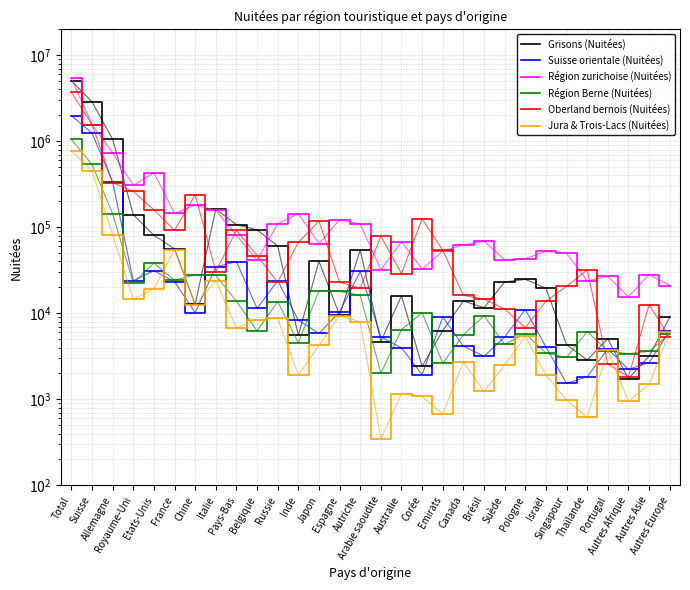

What is the approximate value of Région Berne (Nuitées) at Autres Afrique?

3393